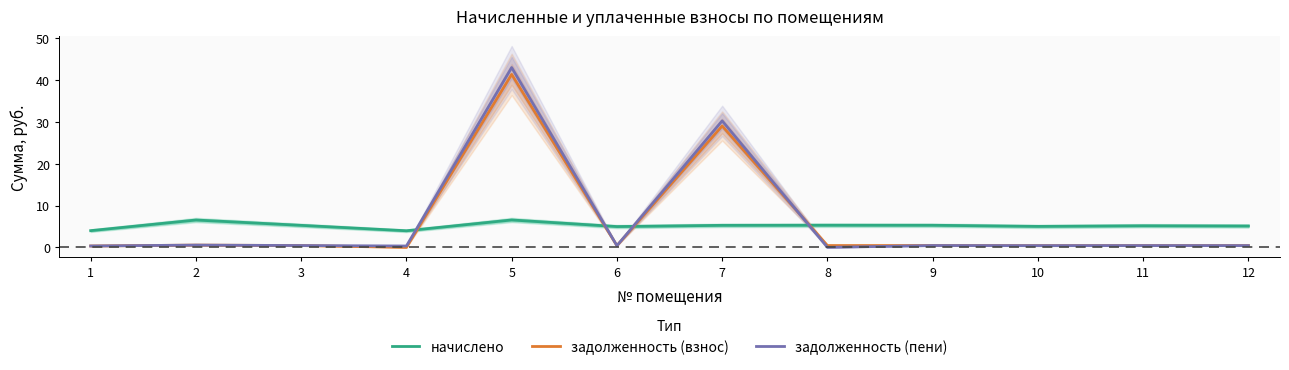

What is the total value across all series at 12?

6.0